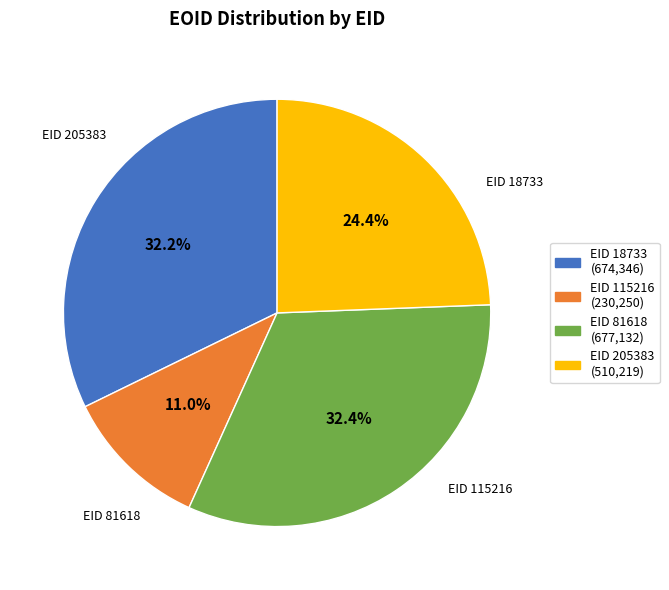

Does any single category account for the majority?

No